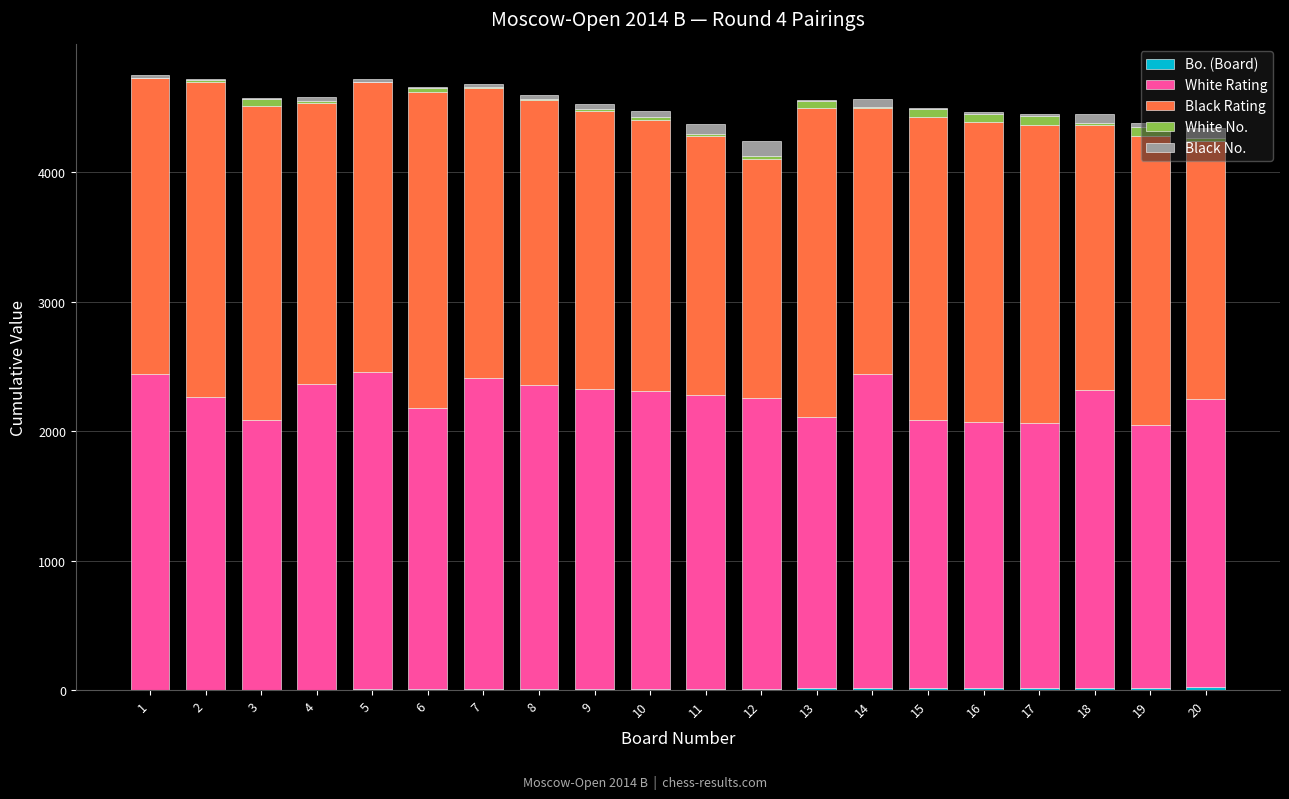

Count the number of categories in the chart.

20